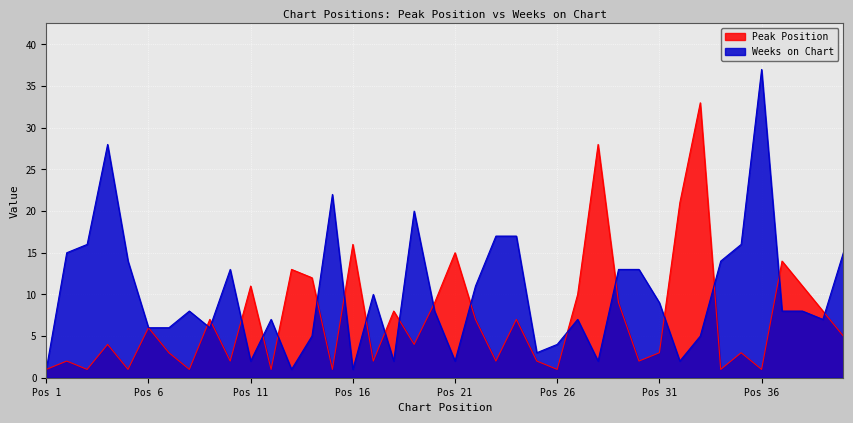

What is the maximum value shown in the chart?

37